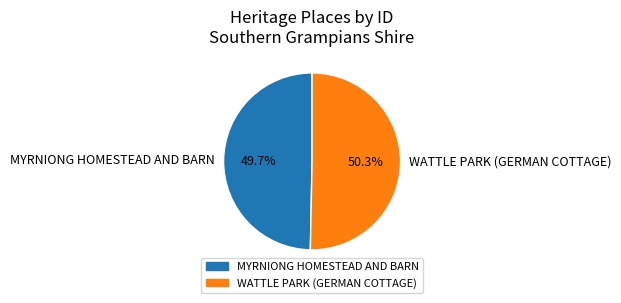

Rank the categories by value from highest to lowest.

WATTLE PARK (GERMAN COTTAGE), MYRNIONG HOMESTEAD AND BARN